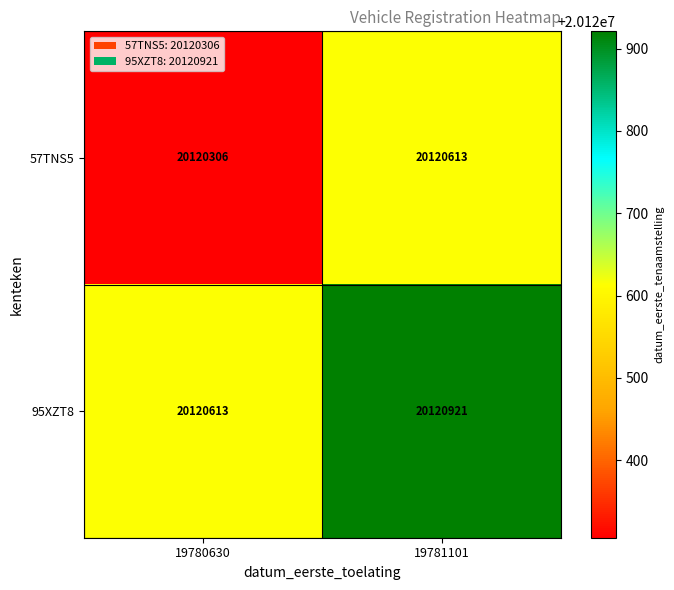

Which series has the widest spread of values?

95XZT8